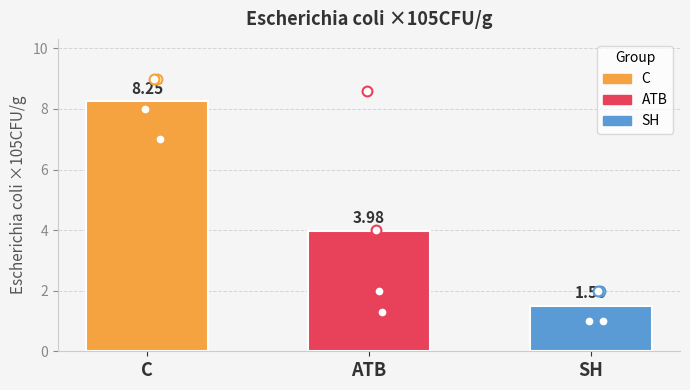

Which series has the largest total across all categories?

C